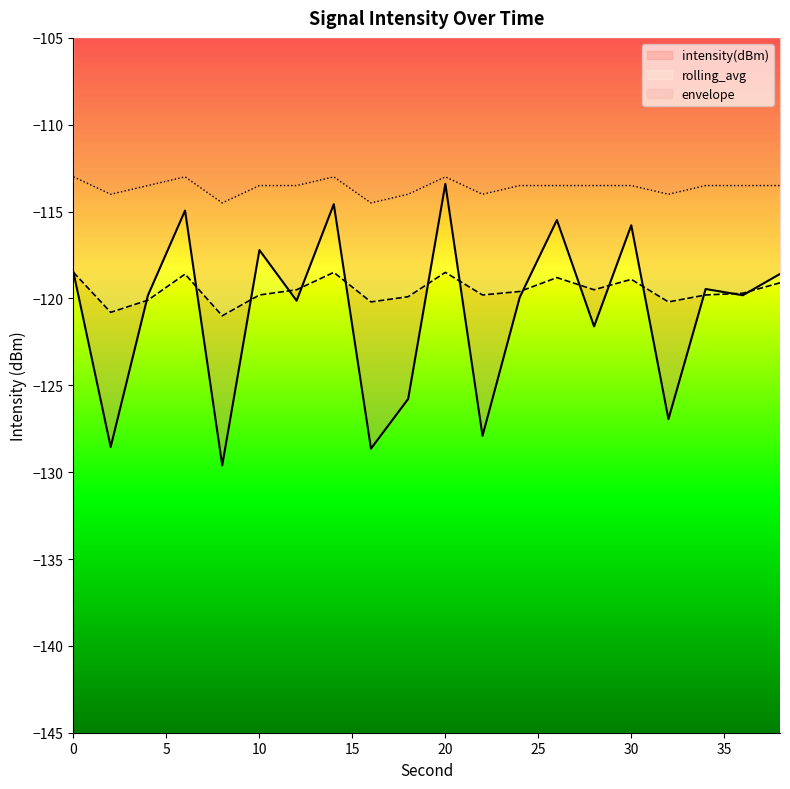

Which has a higher value, 22 or 14?

14